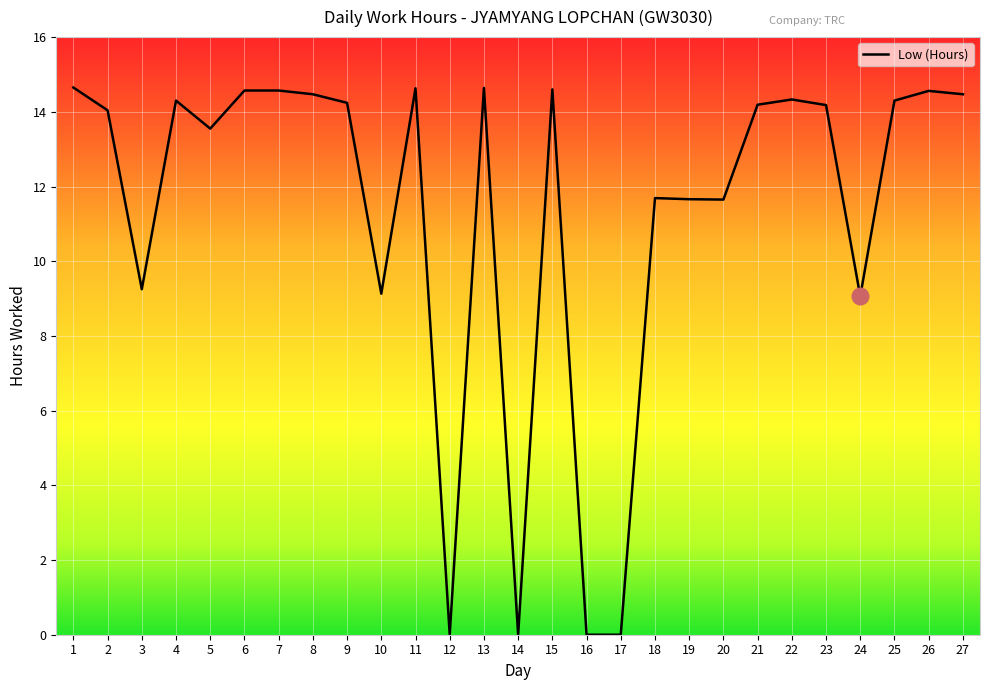

What is the difference between the values at 10 and 12?

9.1